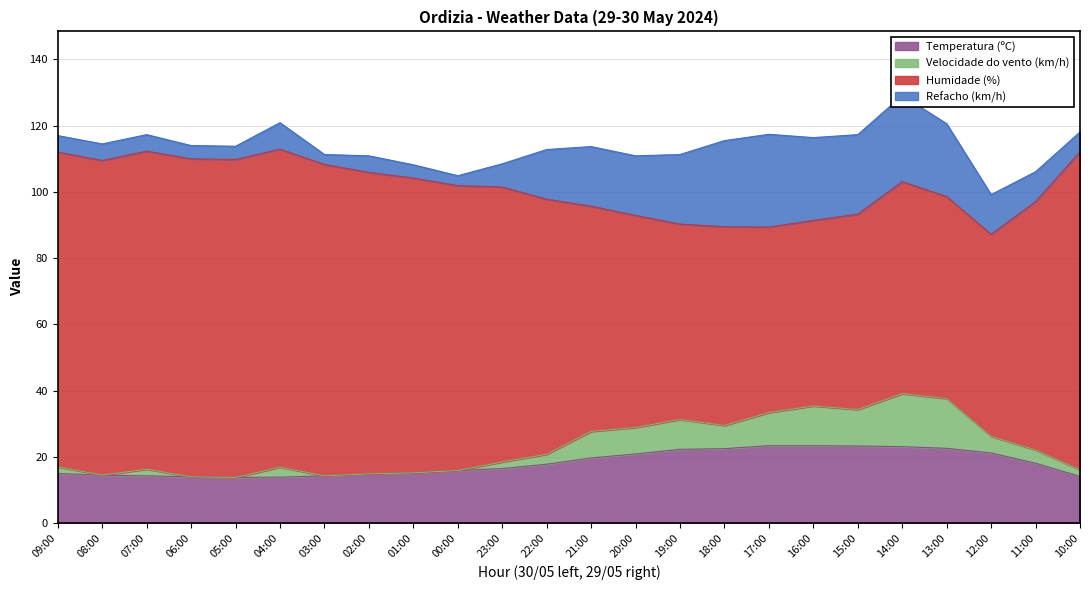

What is the highest value of the Temperatura (ºC) series?

23.4